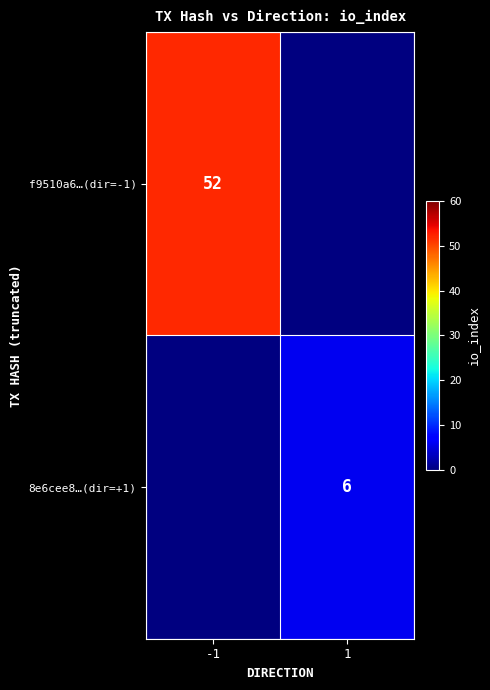

True or false: 8e6cee8…(dir=+1) has a value of 6 at 1.

True